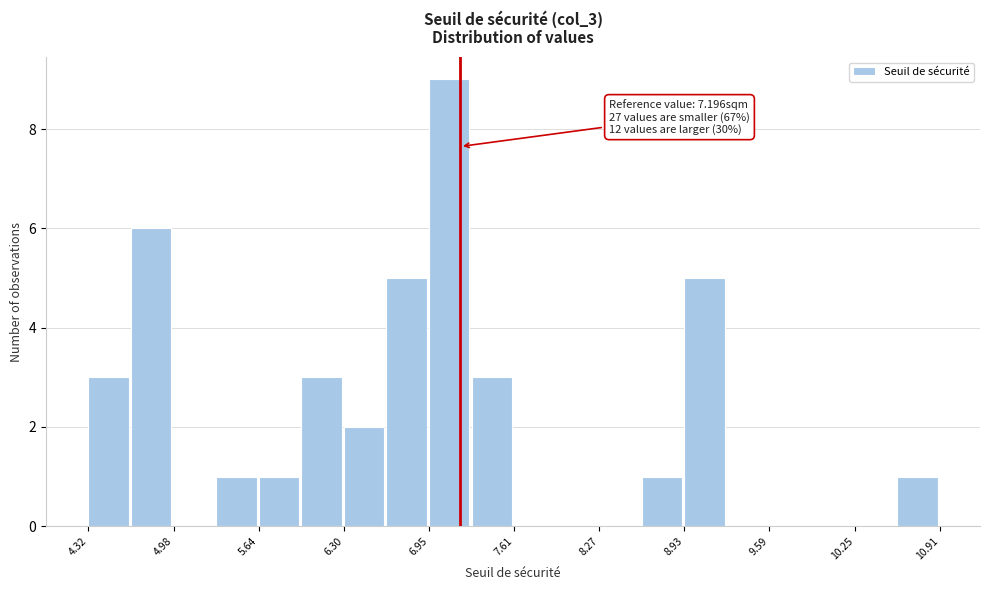

Read against the x-axis, roughly where is the centre of the tallest bar?

7.1